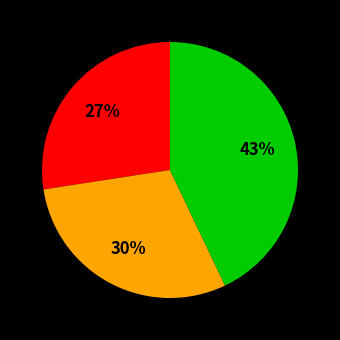

How many segments does this pie chart have?

3